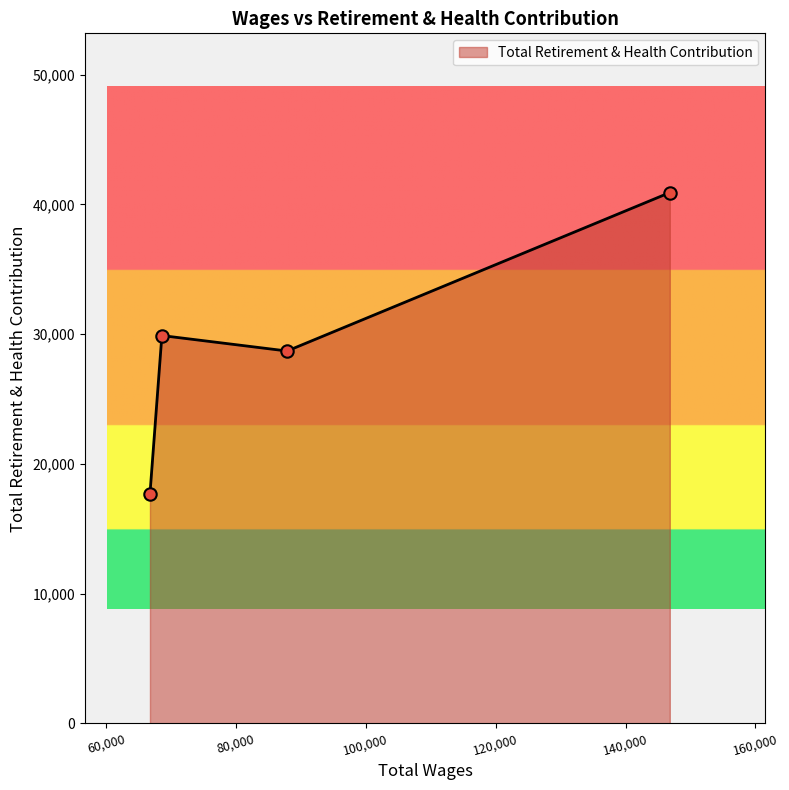

What is the difference between the second highest and second lowest values?

1191